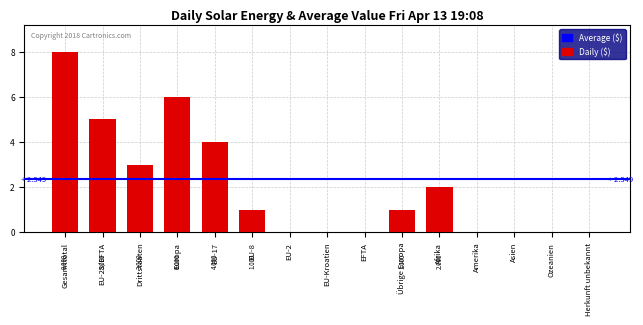

At which label does the data first exceed 1?

Gesamttotal